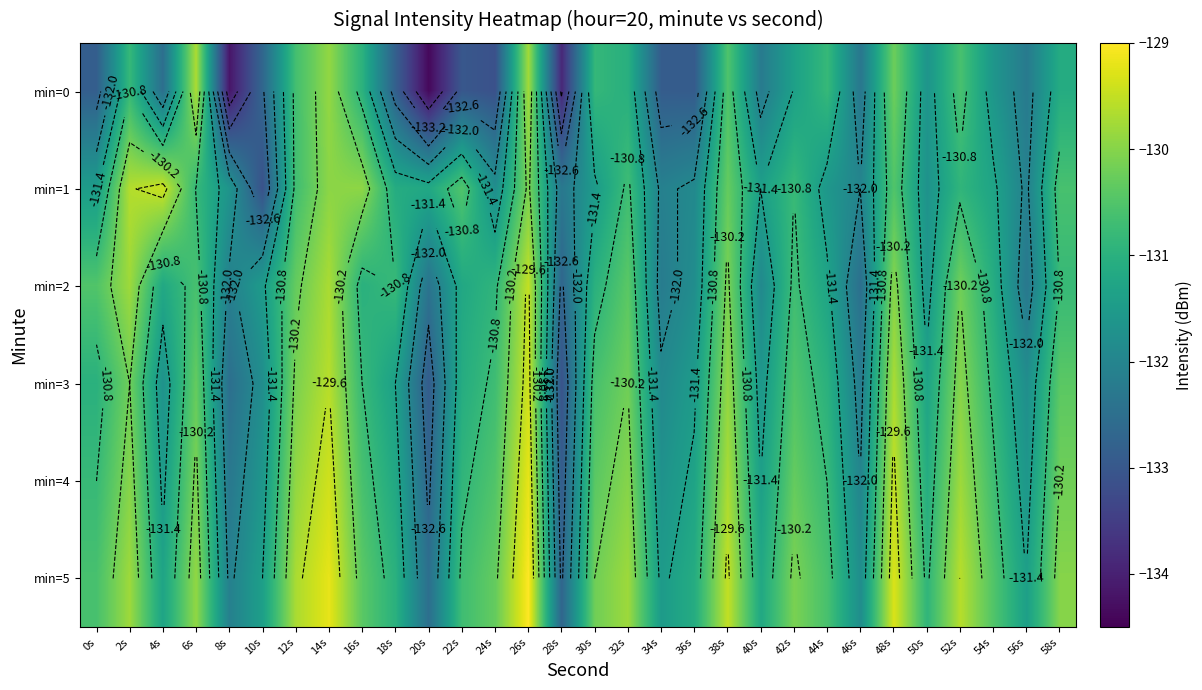

At which label does min=5 first exceed -130?

2s